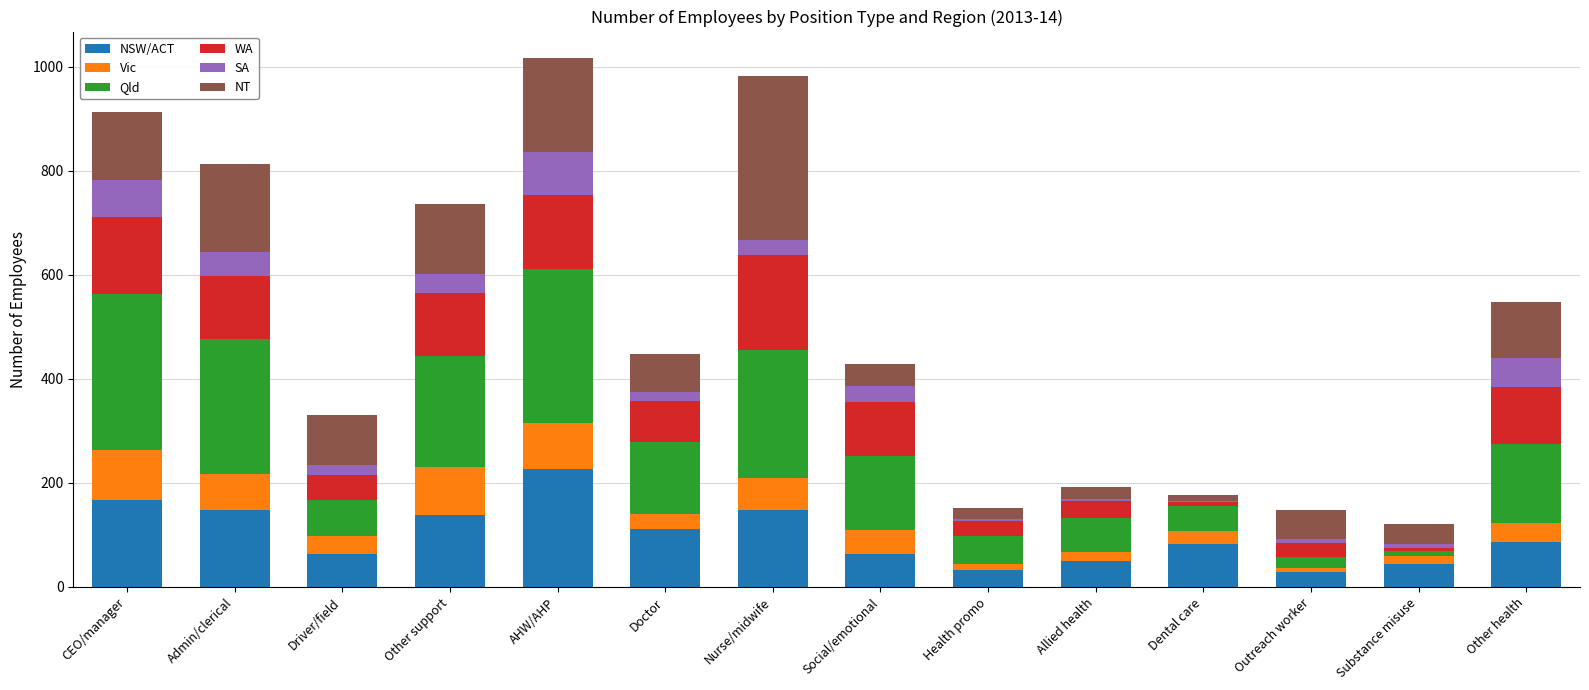

How many distinct data groups are displayed?

6